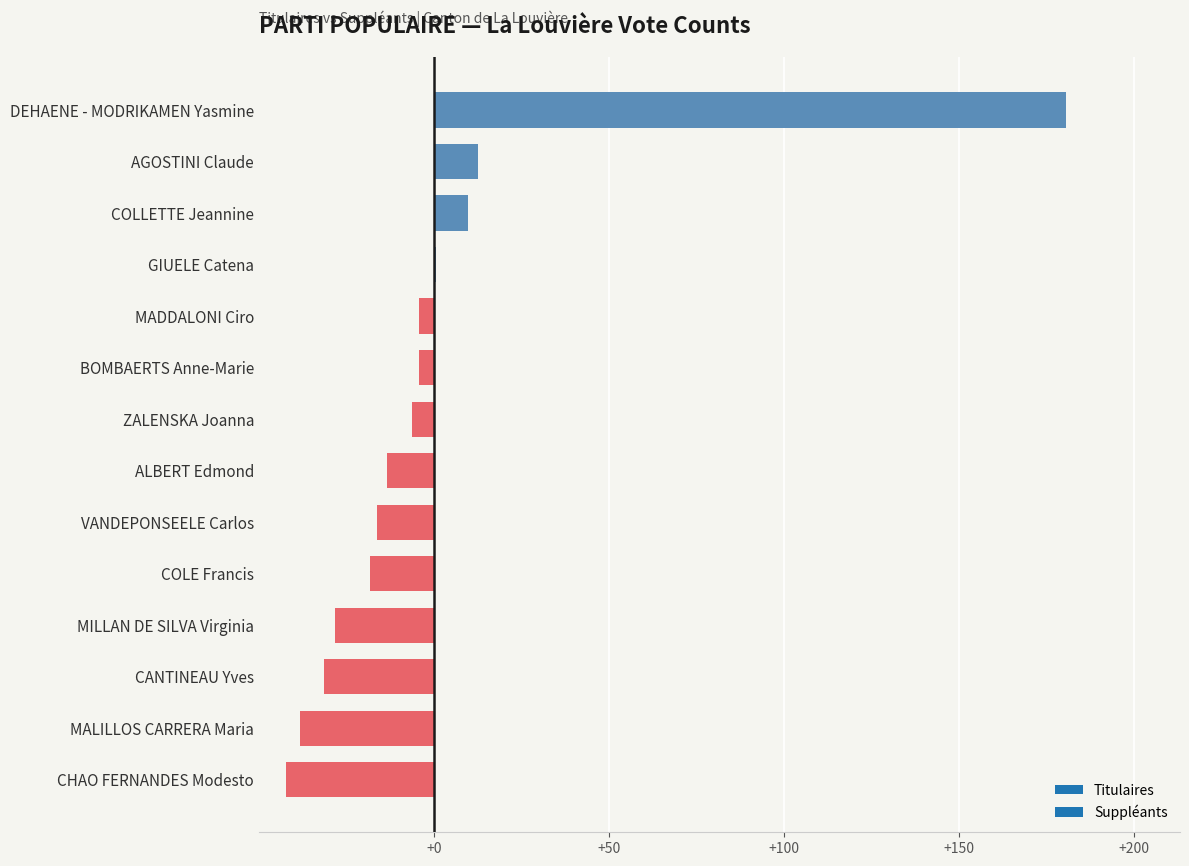

What is the difference between the values at COLE Francis and COLLETTE Jeannine?

28.0